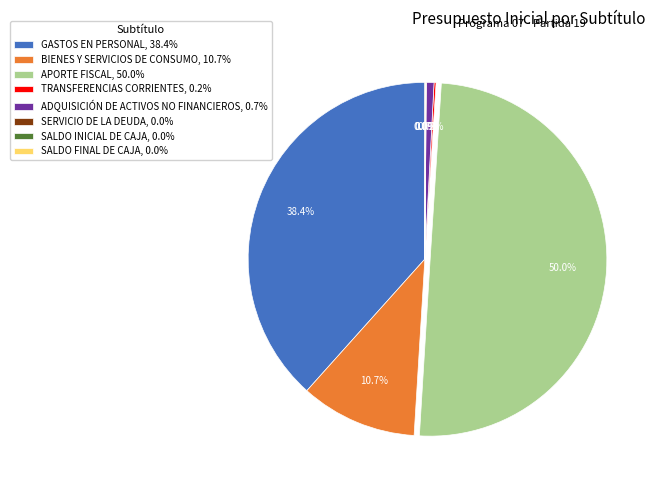

What percentage is NOT represented by ADQUISICIÓN DE ACTIVOS NO FINANCIEROS, 0.7%?

99.3%